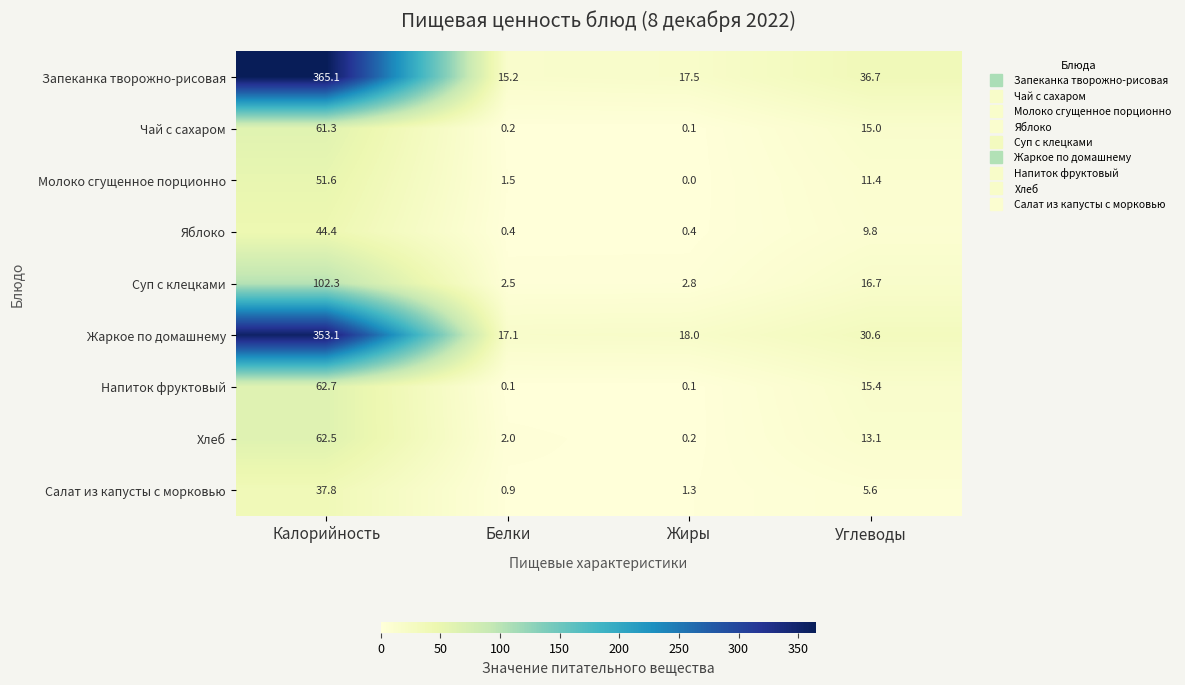

Which category has the lowest value across all series?

Жиры